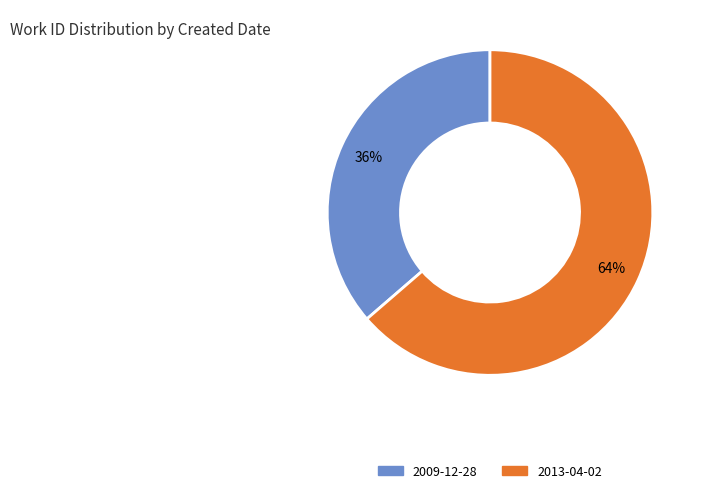

To the nearest percent, what is the average slice percentage?

50%